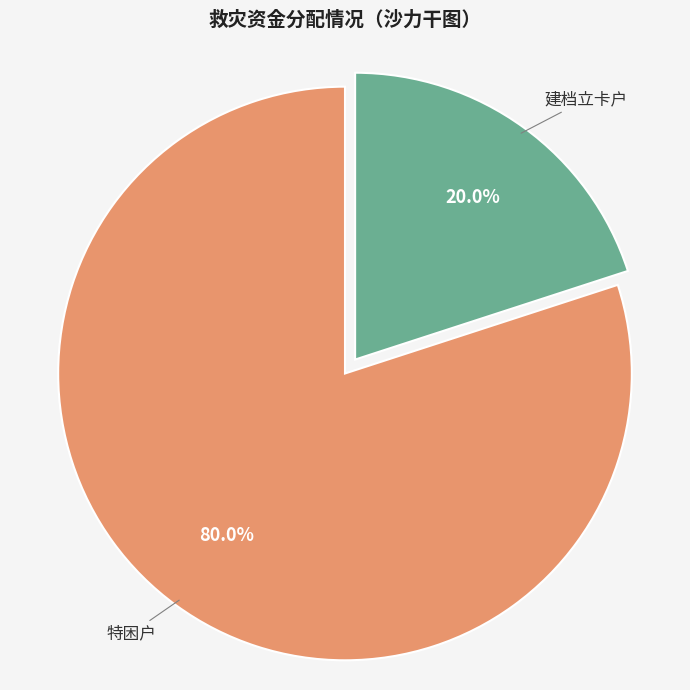

What percentage do 特困户 and 建档立卡户 together represent?

100.0%